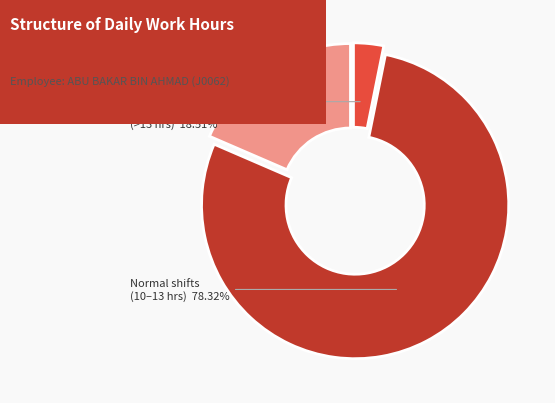

Does any single category account for the majority?

Yes